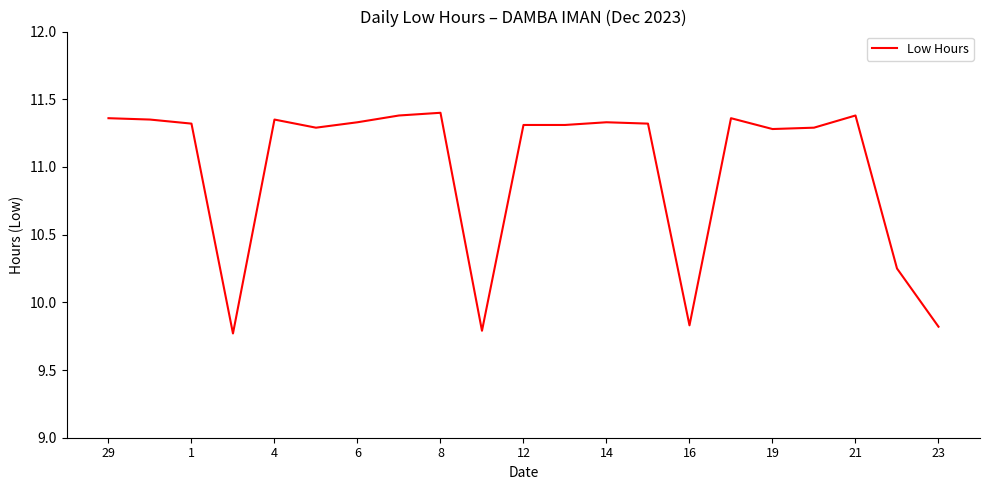

Reading right to left, list all the values displayed in this chart.

9.8	10.2	11.4	11.3	11.3	11.4	9.8	11.3	11.3	11.3	11.3	9.8	11.4	11.4	11.3	11.3	11.3	9.8	11.3	11.3	11.4